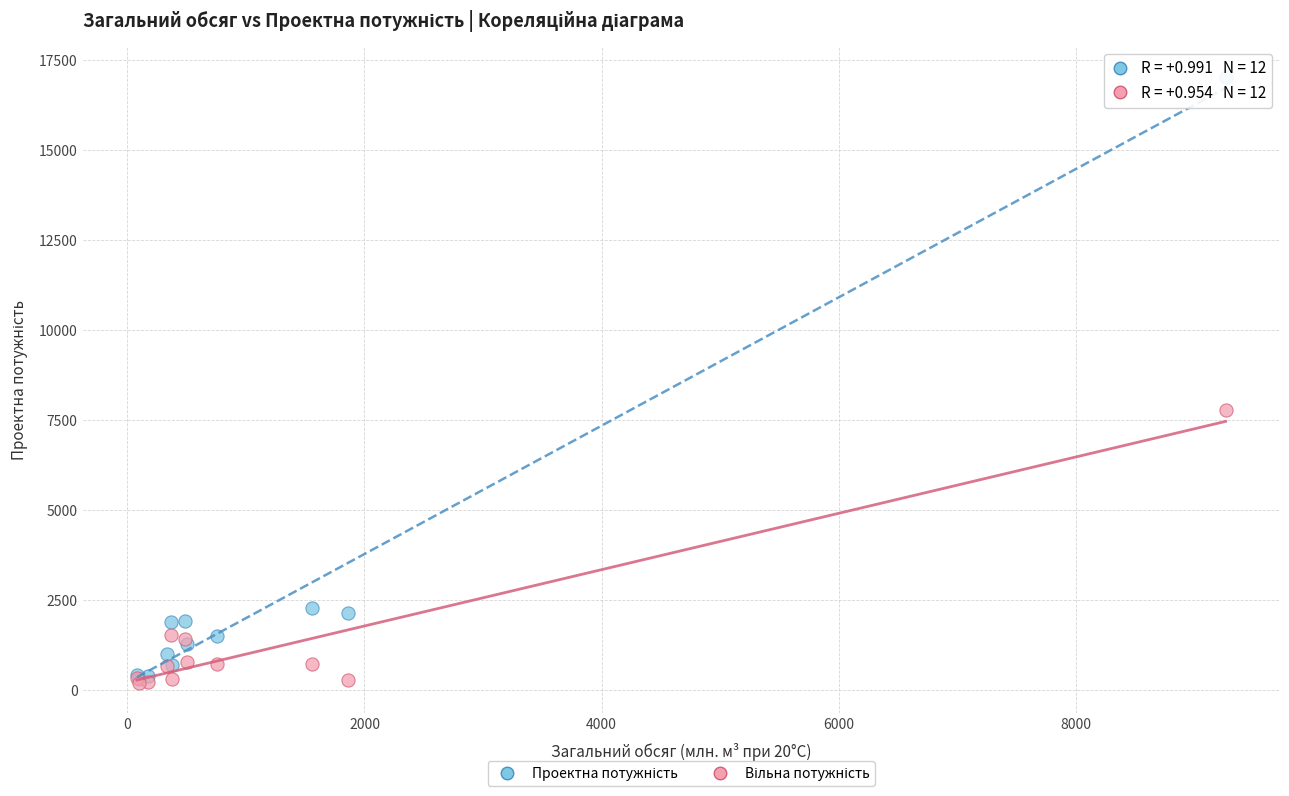

Across all series, what Y value is closest to 8631?

7786.5